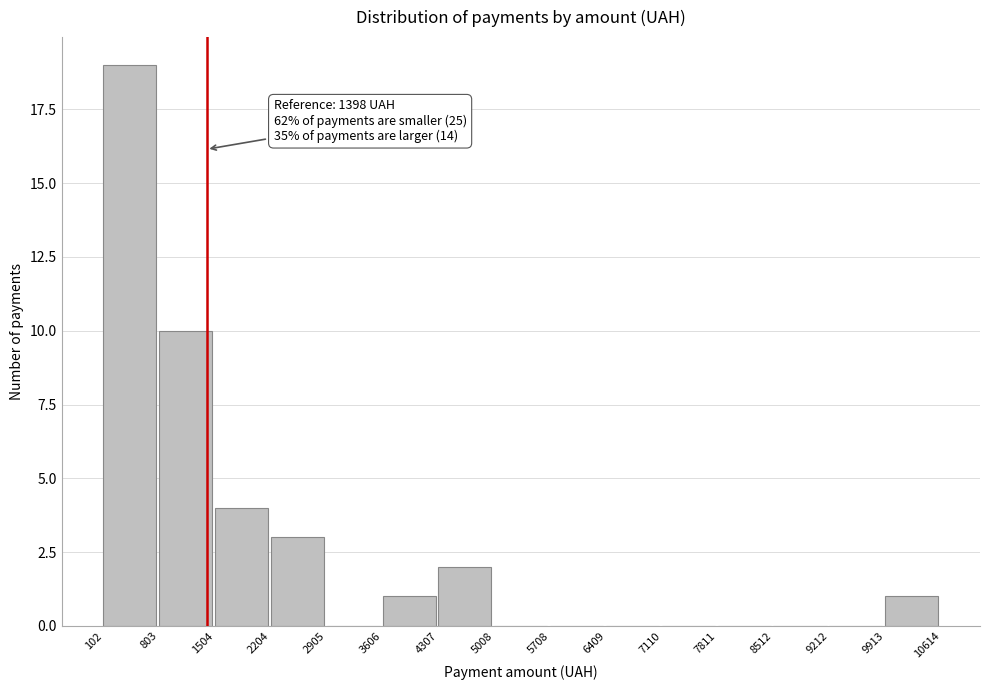

Over which range of the x-axis is the bar tallest?

102 to 803